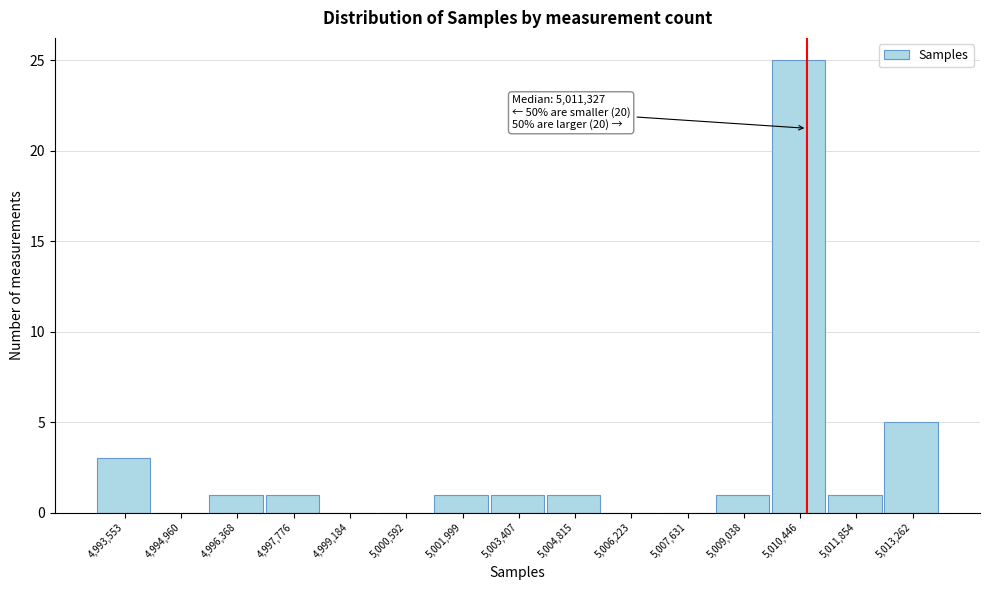

Reading right to left, what are all the values shown in this chart?

5,013,262=5	5,011,854=1	5,010,446=25	5,009,038=1	5,007,631=0	5,006,223=0	5,004,815=1	5,003,407=1	5,001,999=1	5,000,592=0	4,999,184=0	4,997,776=1	4,996,368=1	4,994,960=0	4,993,553=3